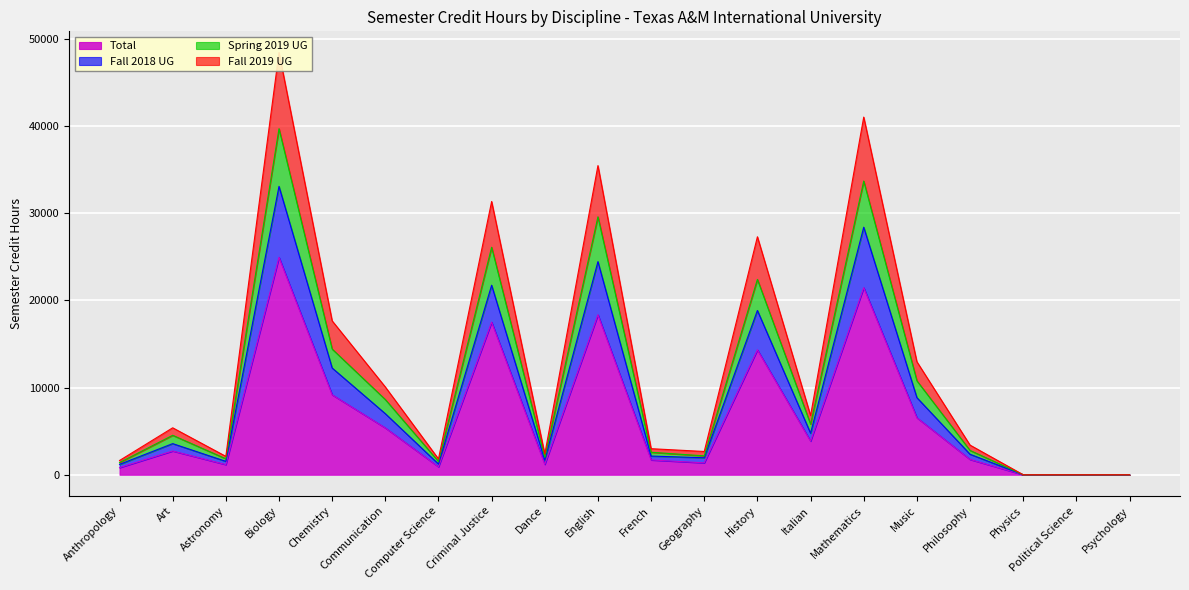

What is the sum of all Spring 2019 UG values?

209820